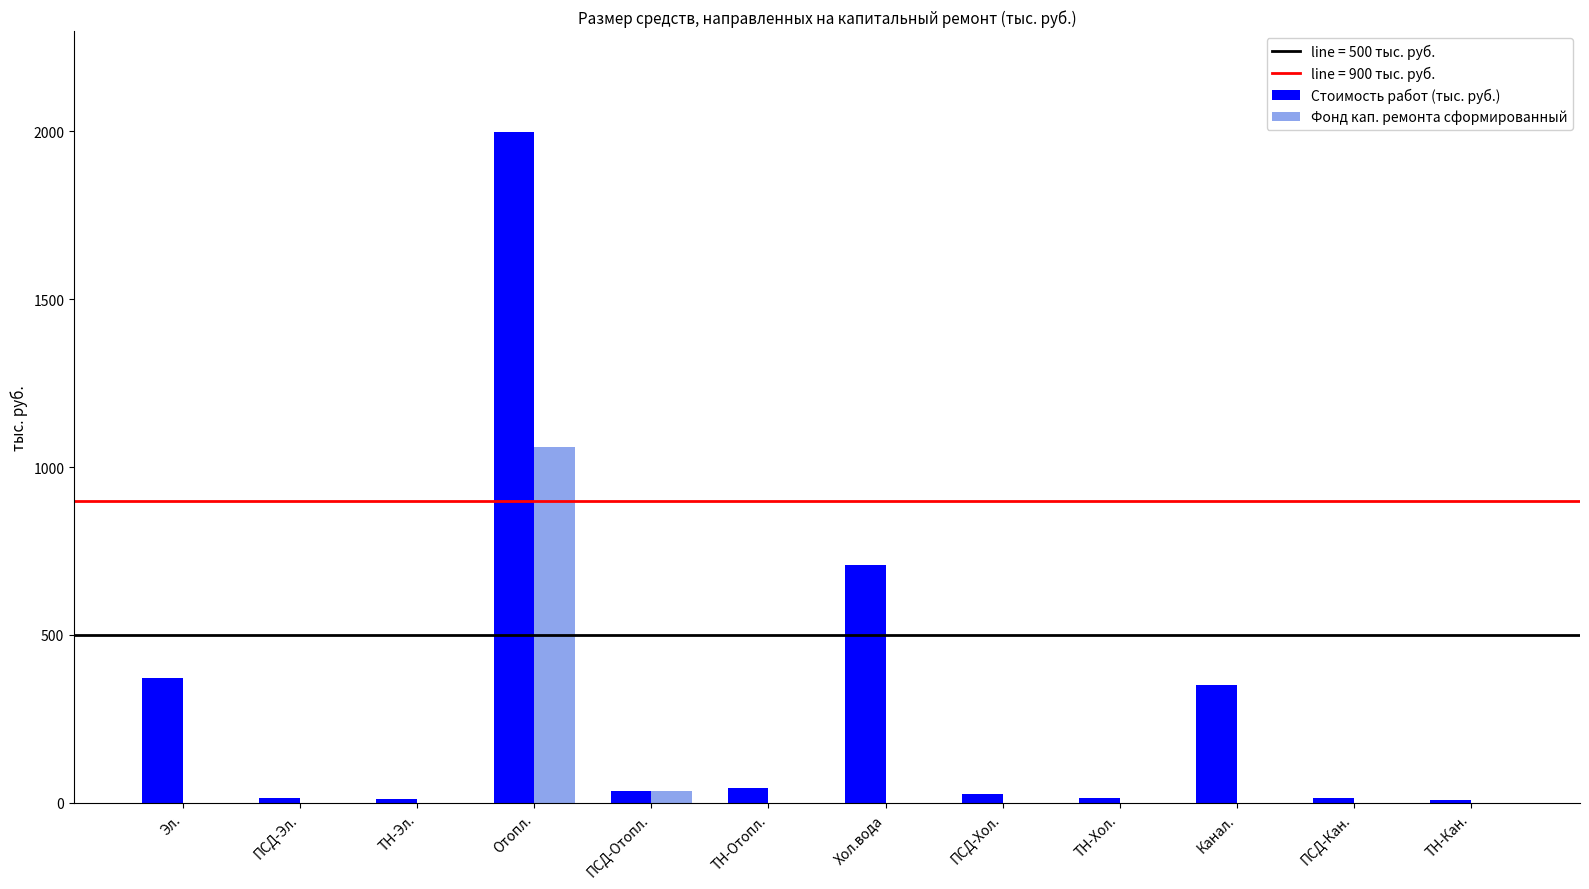

What is the difference between the Фонд кап. ремонта сформированный values at ПСД-Отопл. and Эл.?

33.9